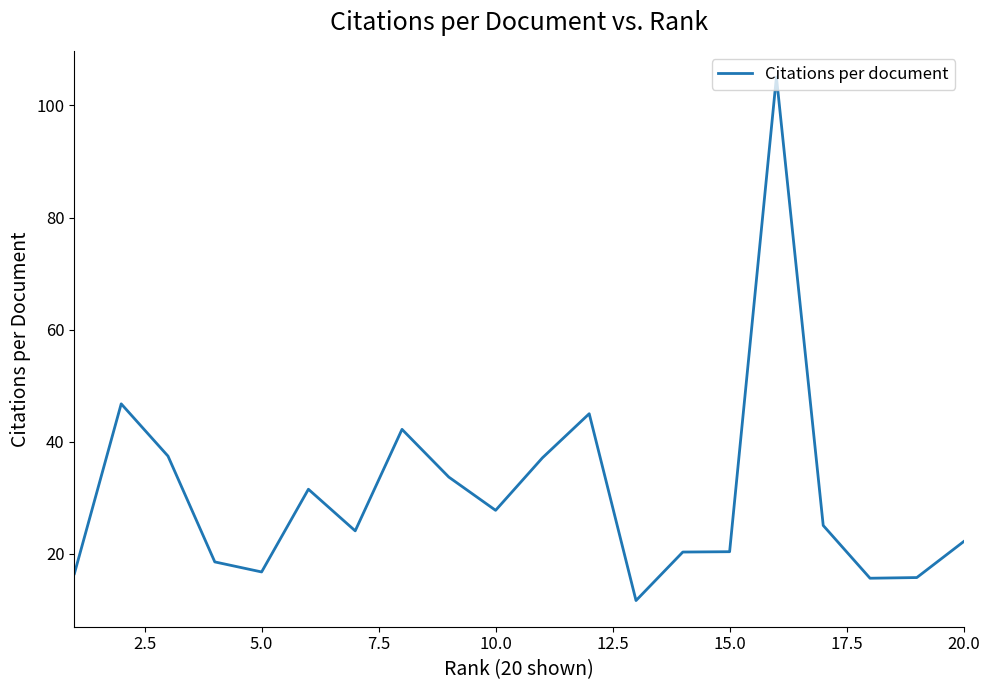

What is the difference between the maximum and minimum values?

93.4